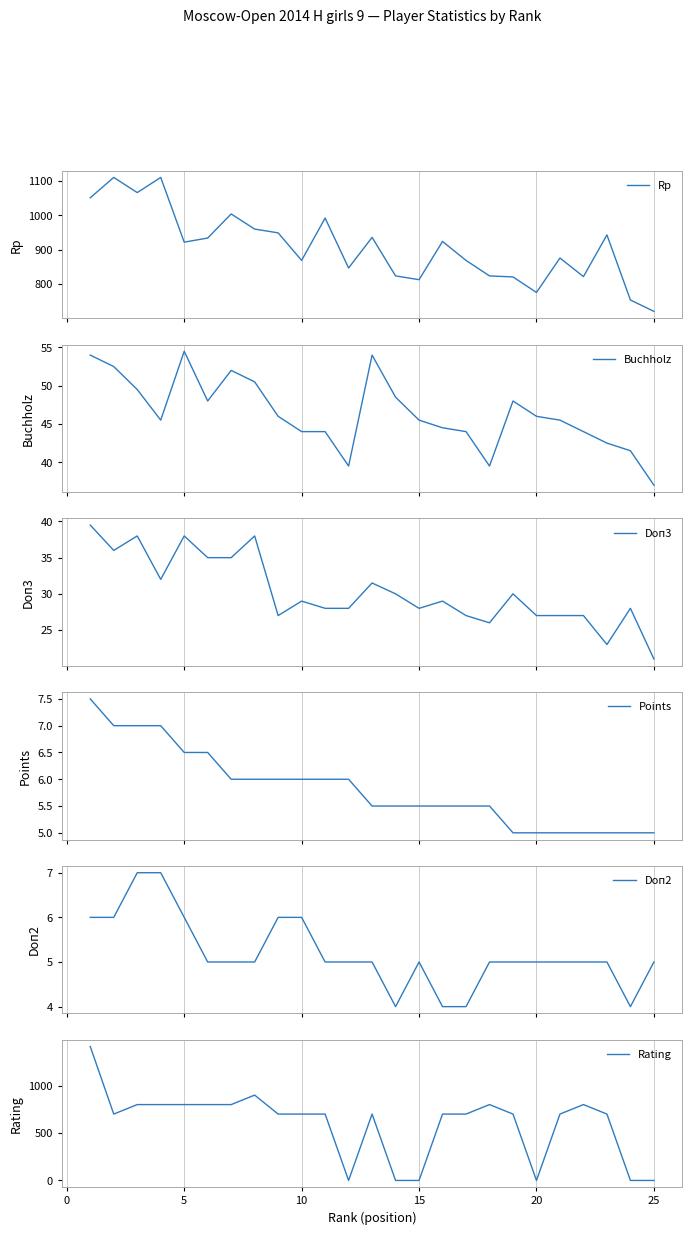

Between −5 and 14, which series saw the biggest shift?

Rating